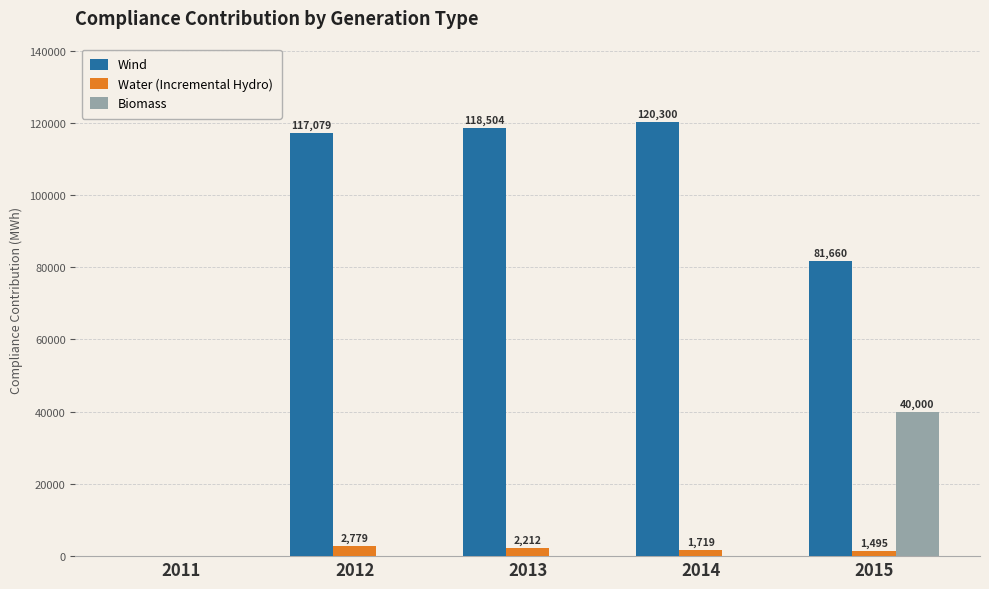

Which category has the highest value across all series?

2014